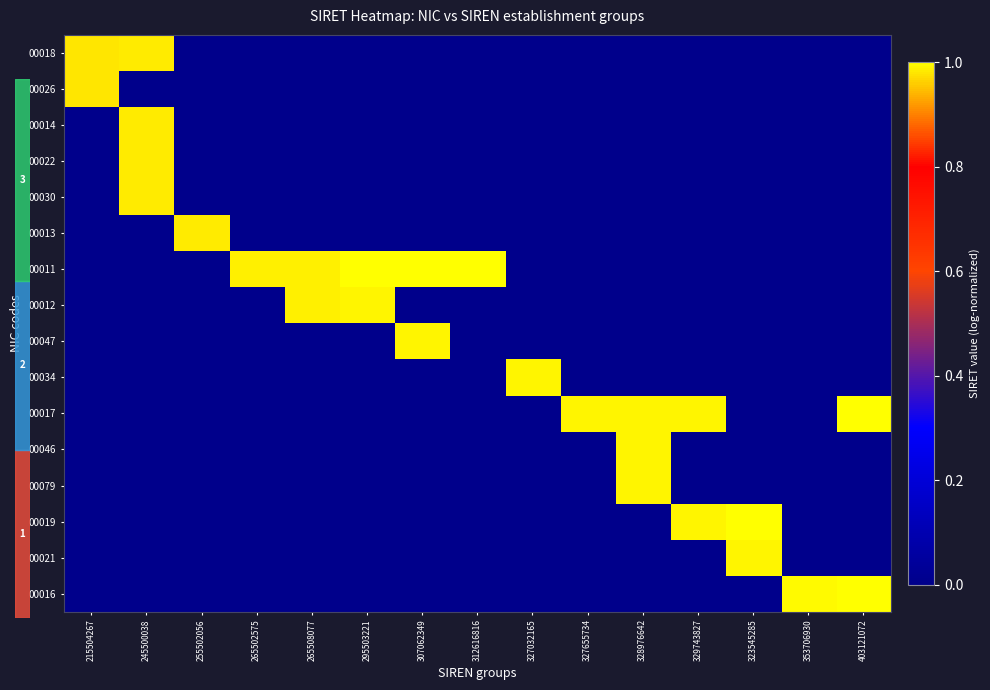

Which series has the widest spread of values?

00016